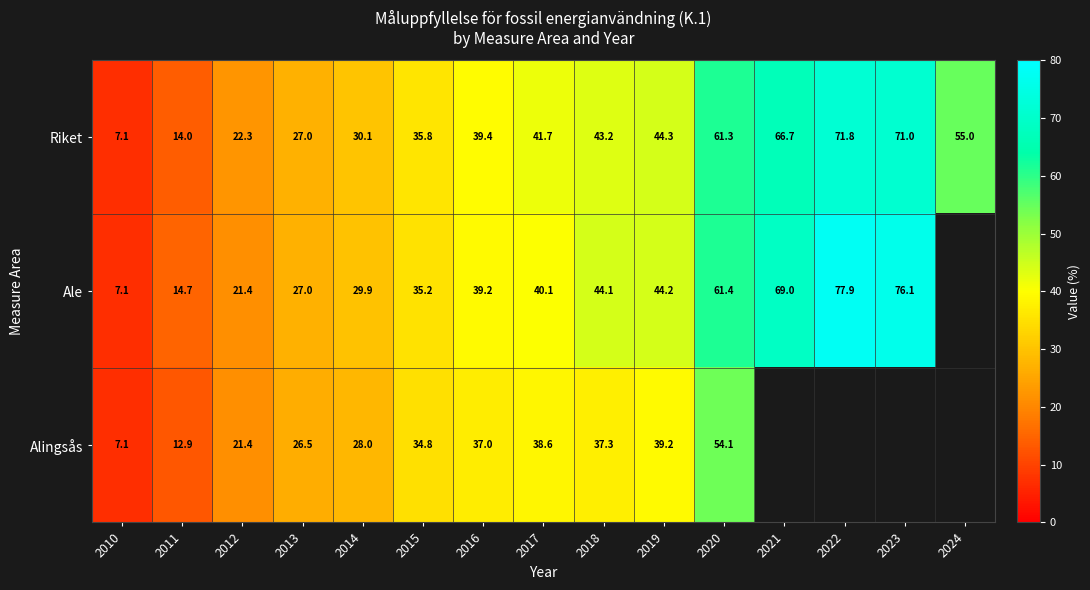

How many distinct data groups are displayed?

3